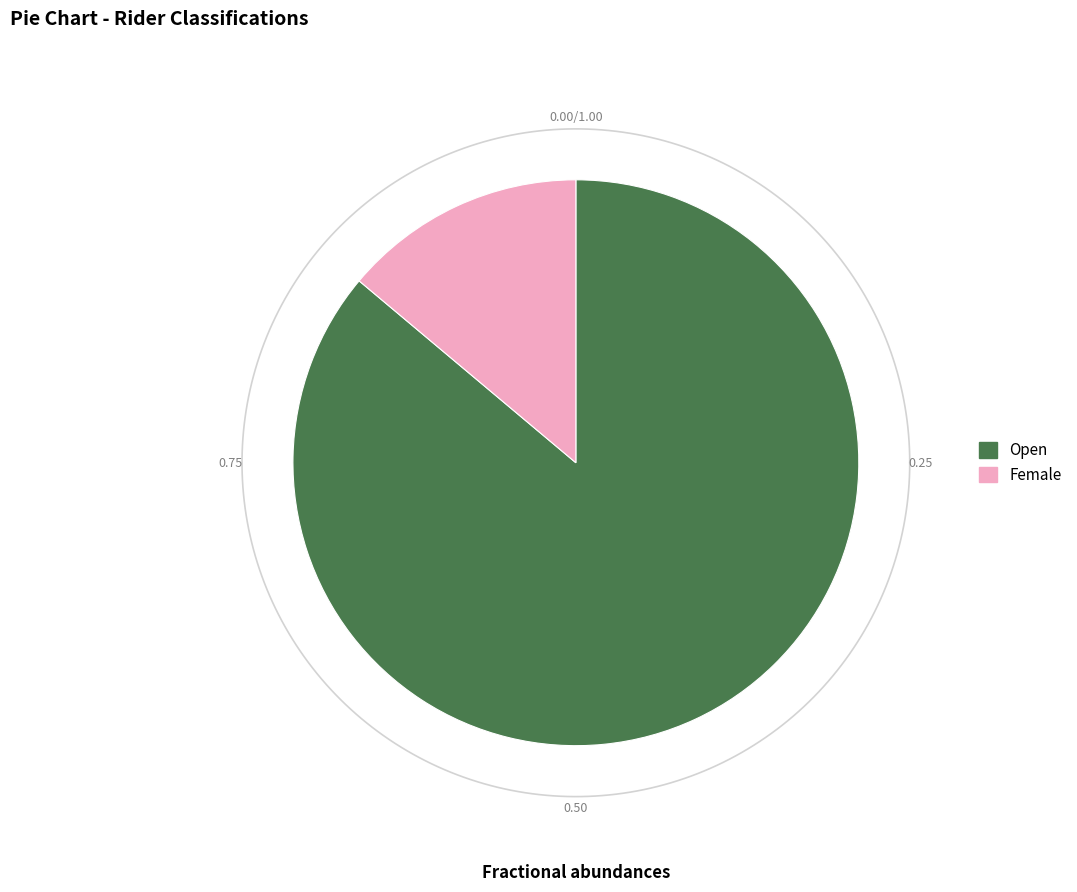

Approximately how many times larger is the value at Female compared to Open?

0.2